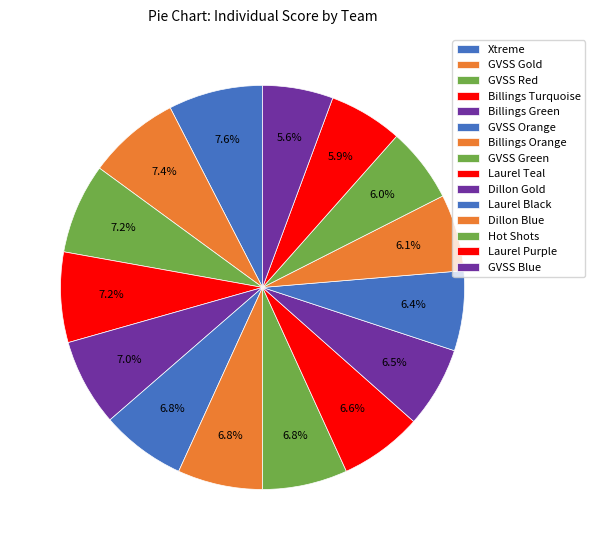

Is there any slice that represents more than half of the pie?

No